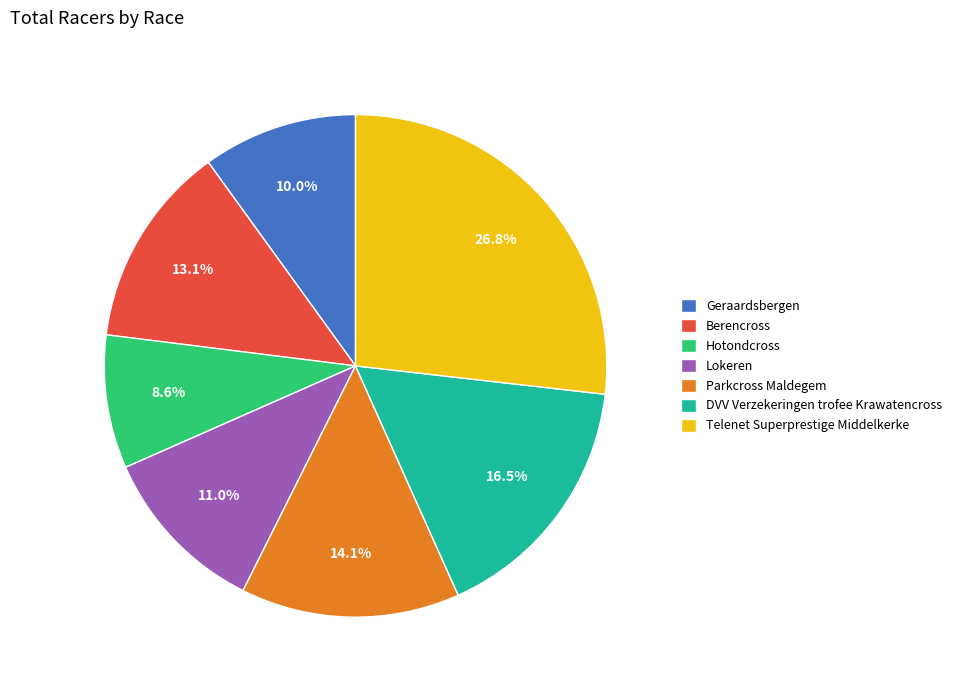

Which category has the smallest portion of the pie?

Hotondcross